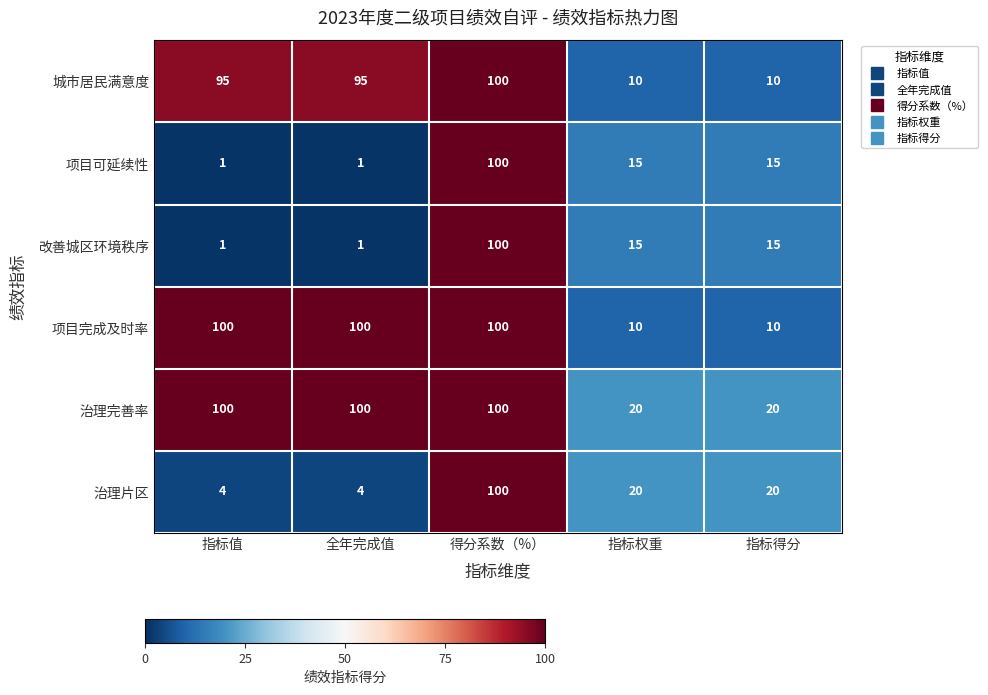

What is the maximum value shown in the chart?

100